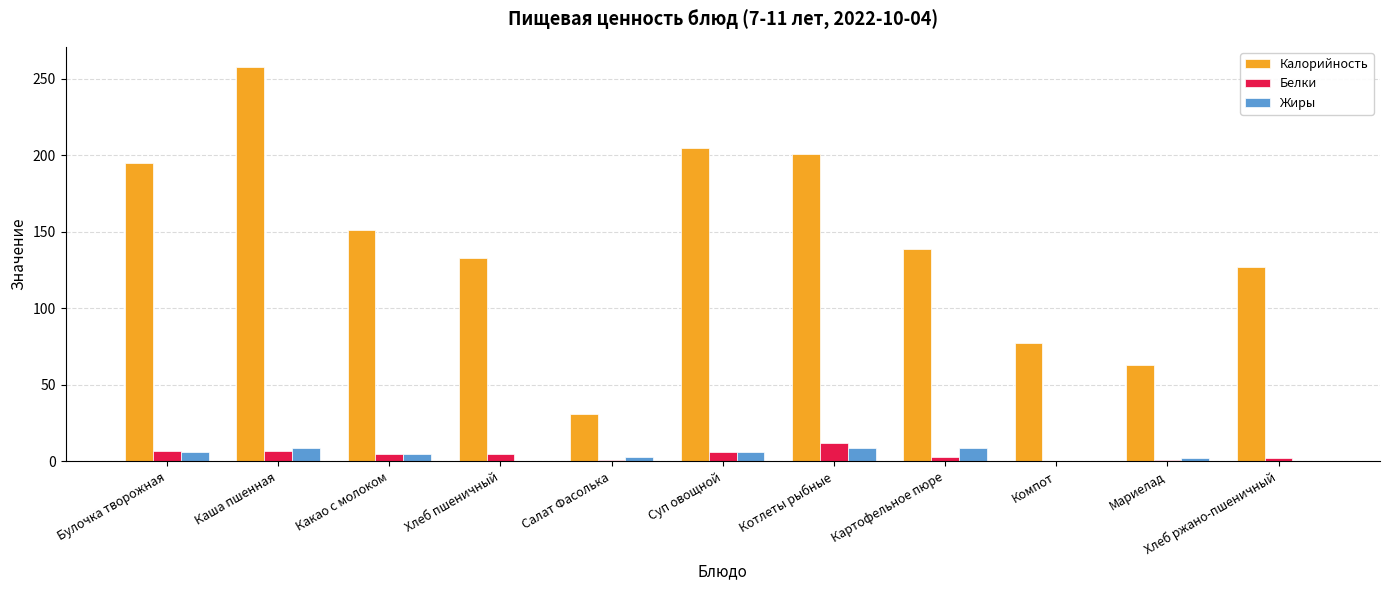

How many groups of bars are there?

11